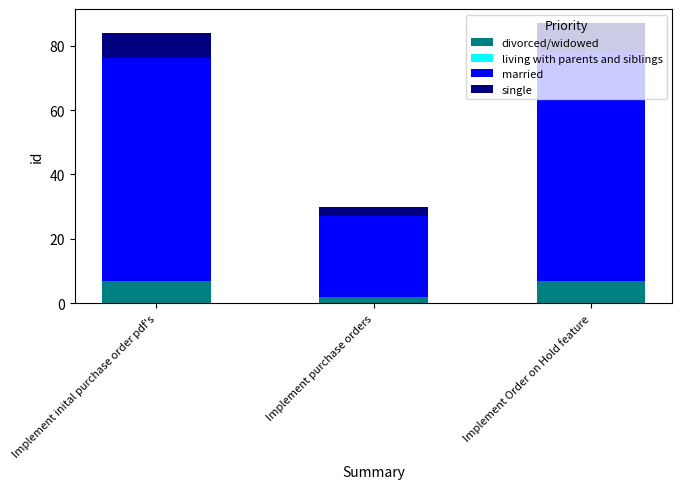

The value of divorced/widowed at Implement inital purchase order pdf's is 7. True or false?

True